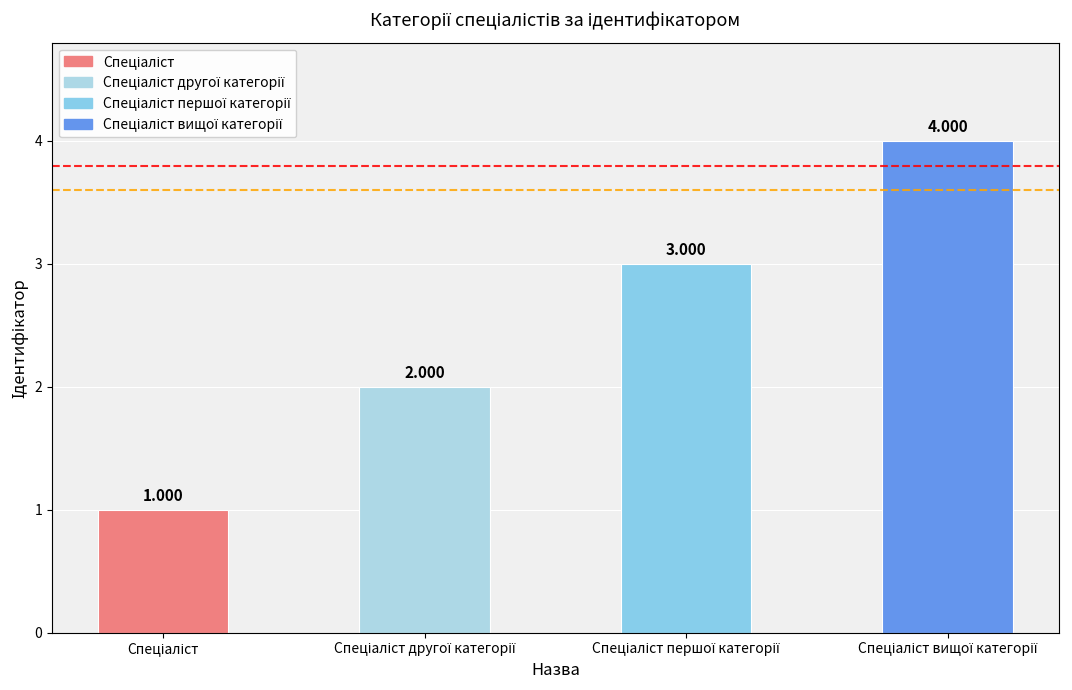

Does the chart contain any negative values?

No